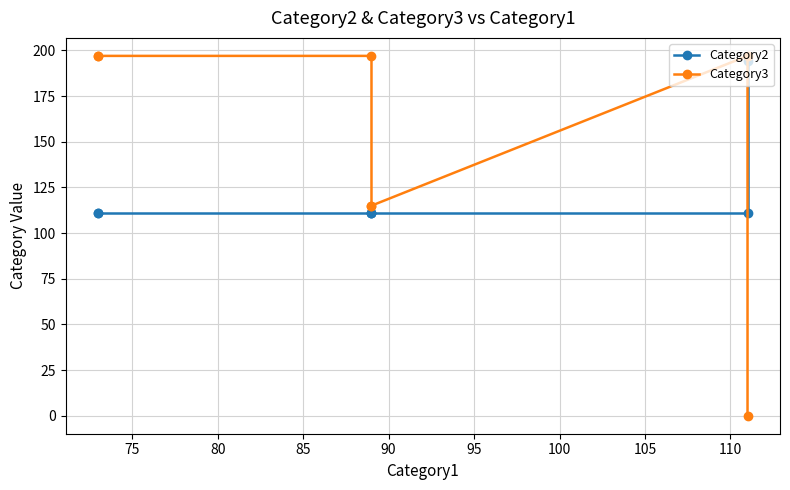

Is it true that Category2 equals 155 at 75?

False